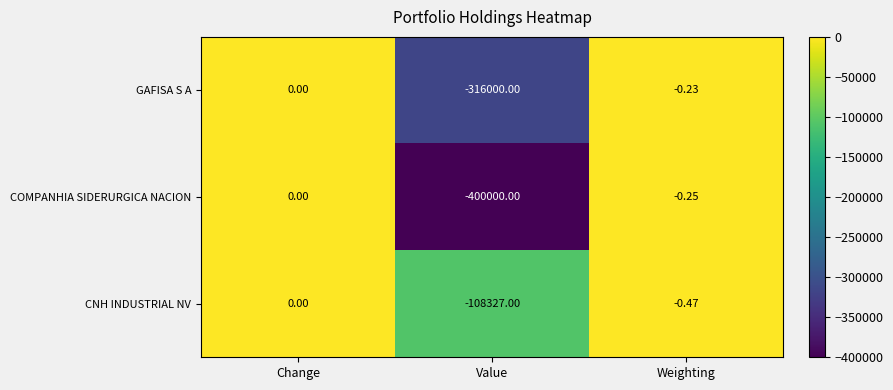

What is the smallest value displayed?

-400000.0